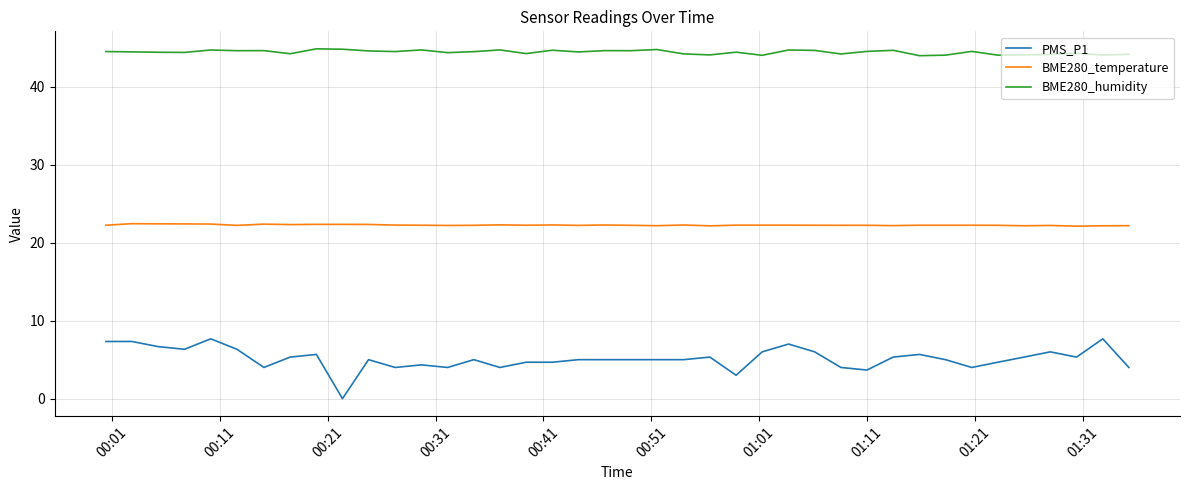

Rank the series by their average value, from highest to lowest.

BME280_humidity, BME280_temperature, PMS_P1